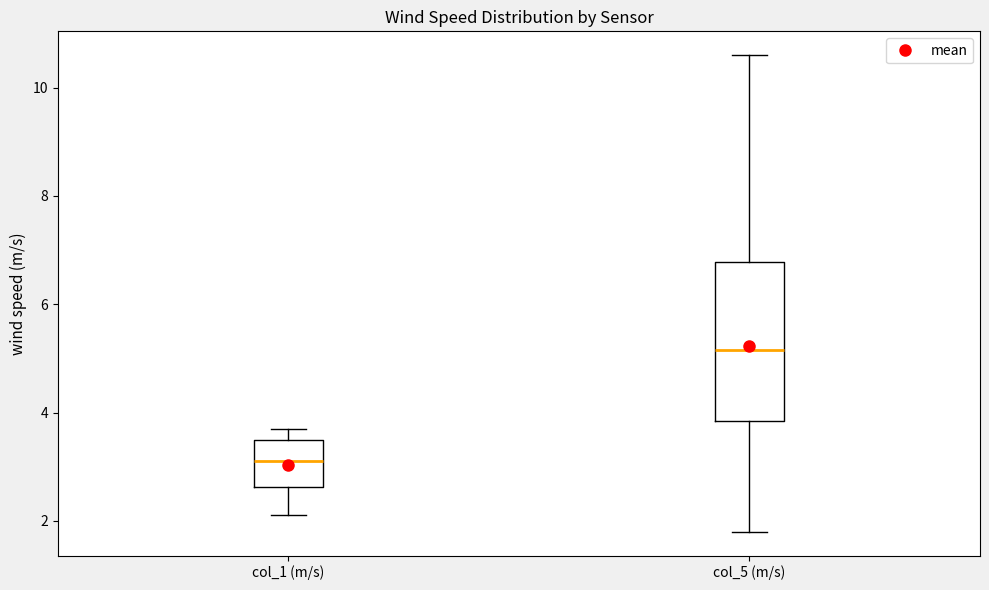

Which box's median line is the highest?

col_5 (m/s)